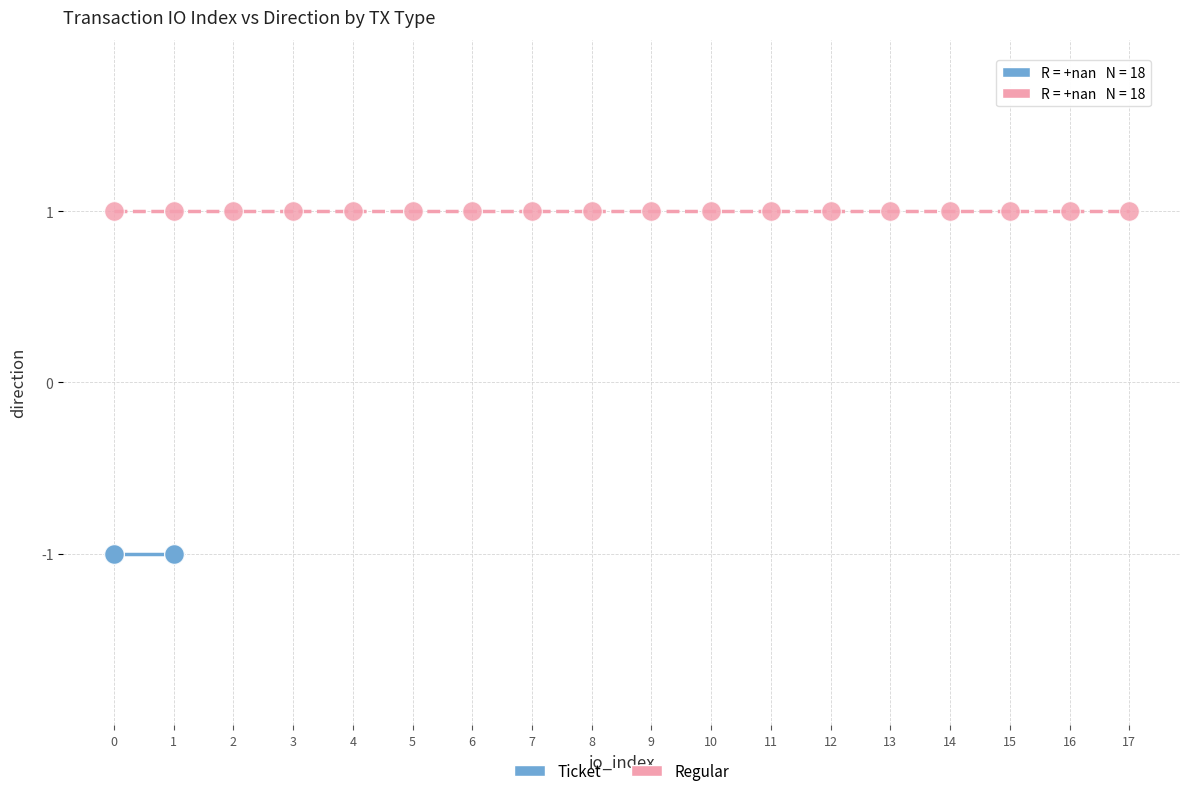

Which series reaches the maximum Y coordinate?

Regular